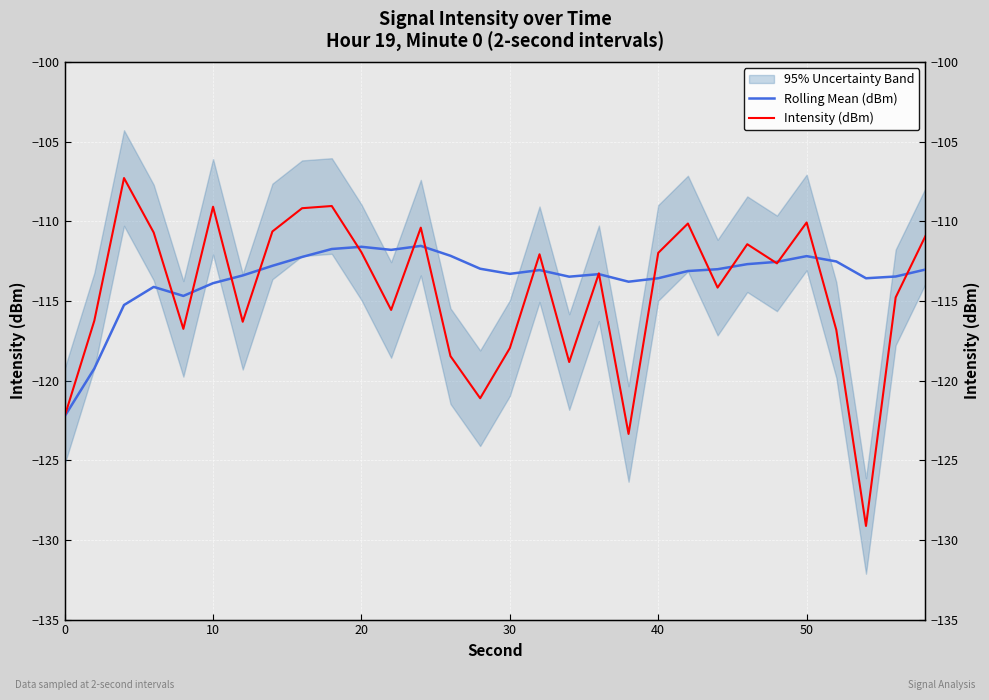

How many lines are shown in the chart?

2